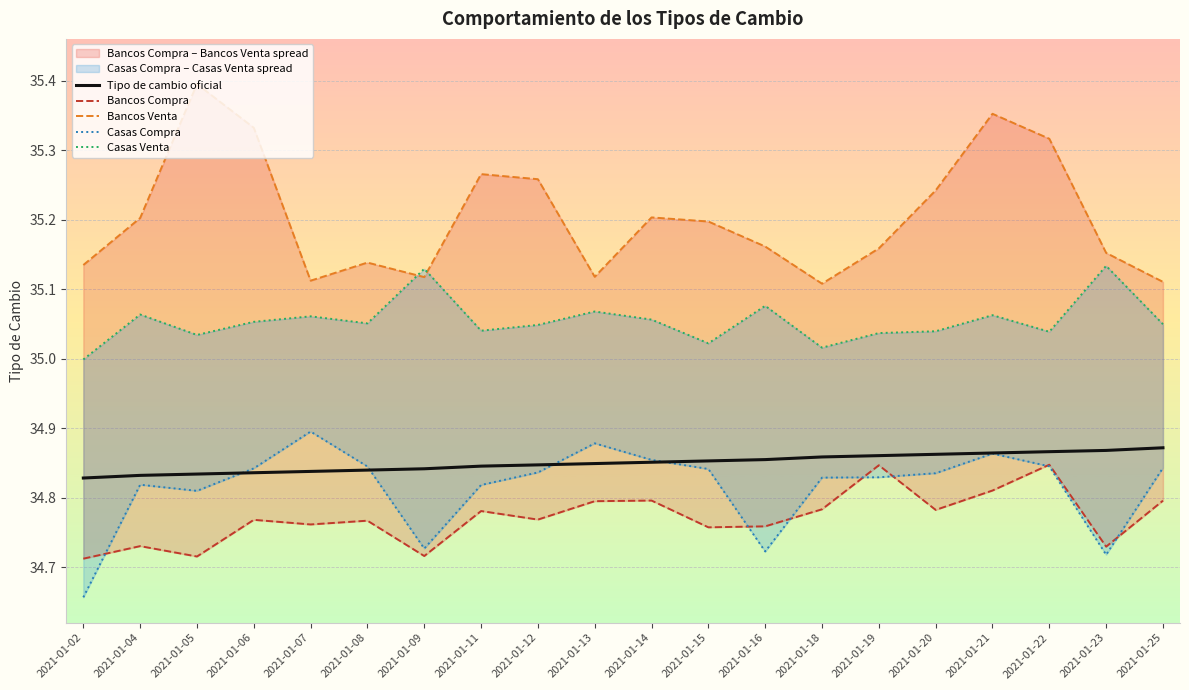

At how many categories does at least one series exceed 35?

20